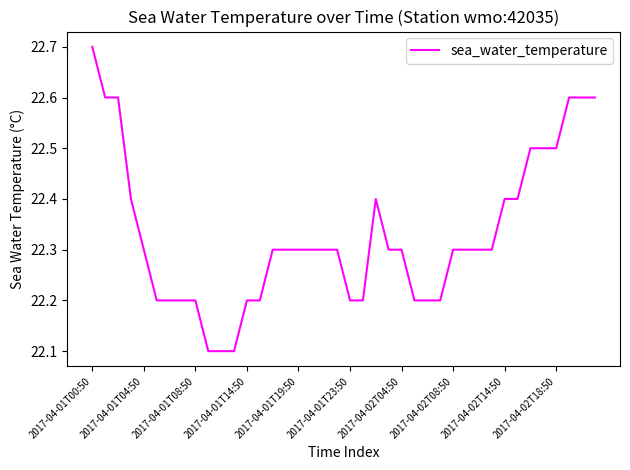

What is the sum of all values?

893.2